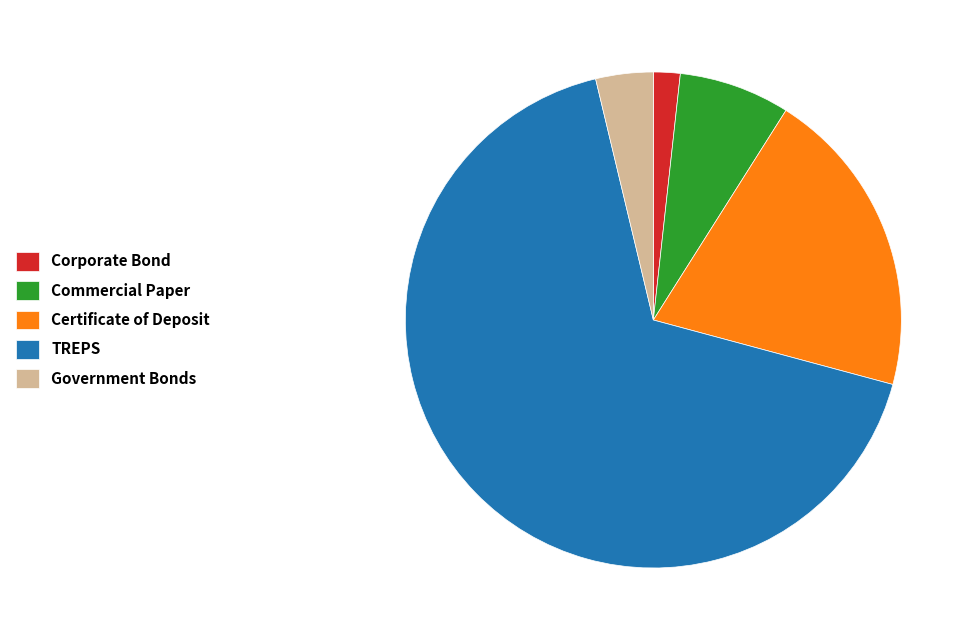

How many slices are in this pie chart?

5